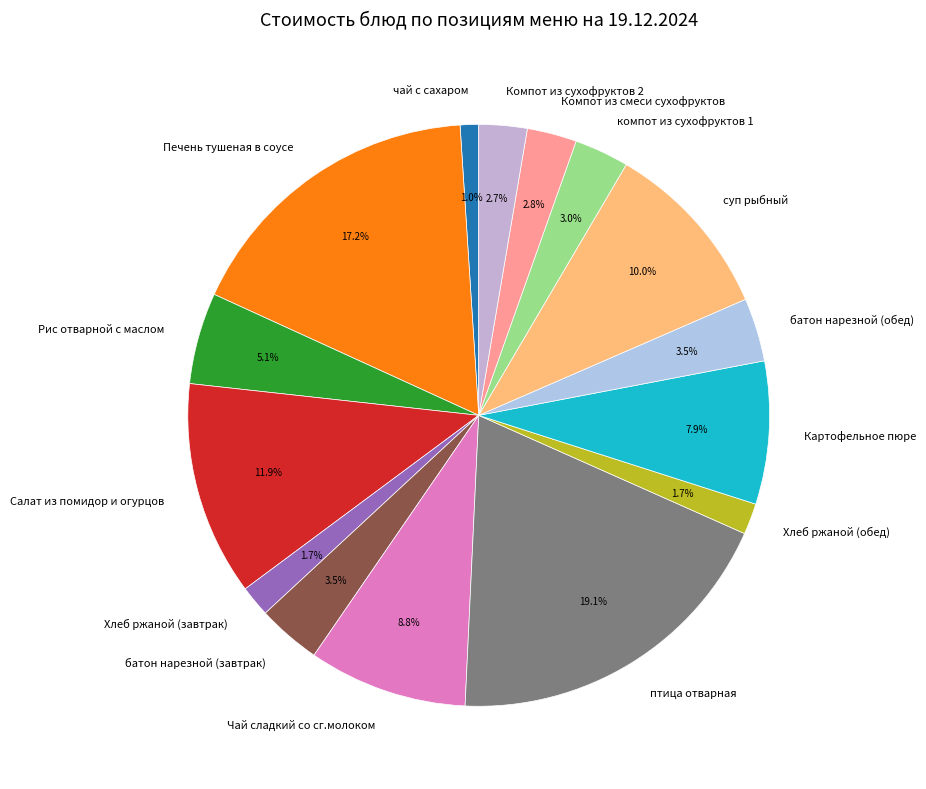

Is it true that Хлеб ржаной (обед) is 2% of the pie?

True